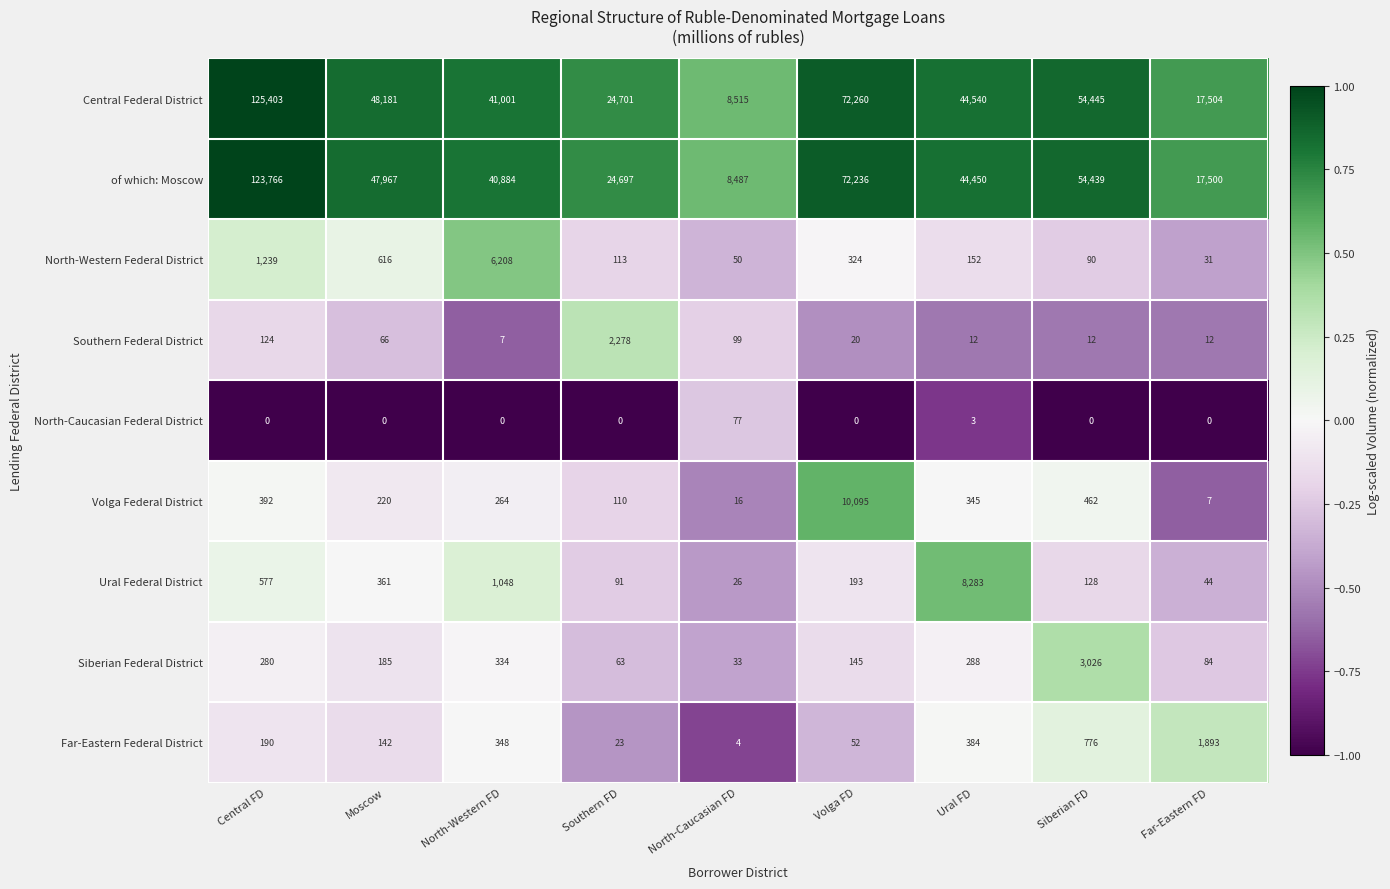

Between Volga FD and Siberian FD, which series saw the biggest shift?

Central Federal District